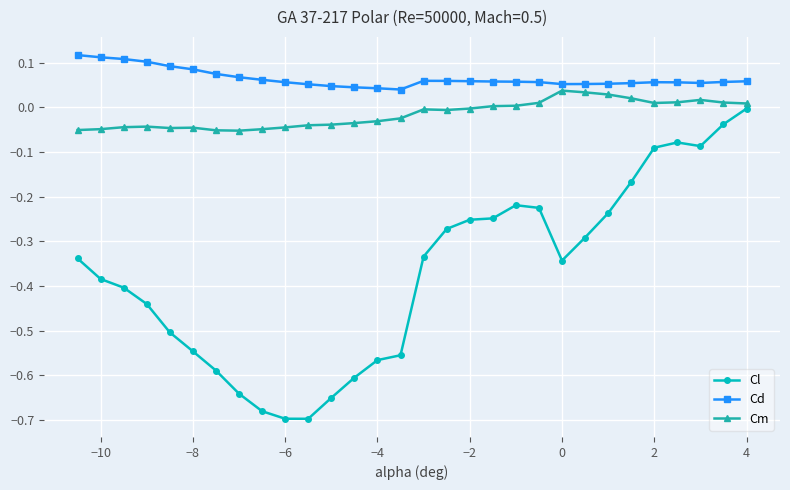

List the series in order of their peak value, highest first.

Cd, Cm, Cl